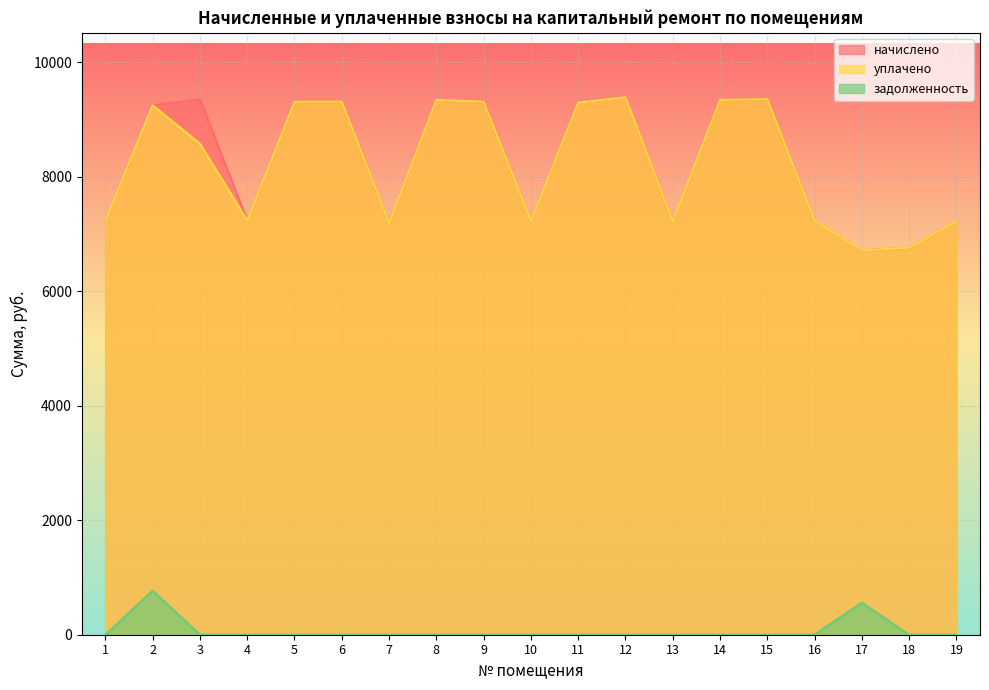

List the series in order of their peak value, highest first.

начислено, уплачено, задолженность